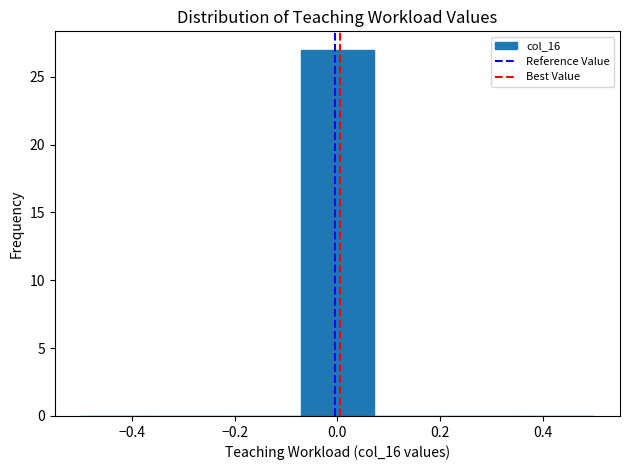

Reading left to right, list every bar in this chart as the range it spans on the x-axis followed by its height. Neither the bar edges nor the heights are printed on the chart, so give them approximately, as read against the axes.

-0.50 to -0.36: 0
-0.36 to -0.22: 0
-0.22 to -0.08: 0
-0.08 to 0.08: 27
0.08 to 0.22: 0
0.22 to 0.36: 0
0.36 to 0.50: 0